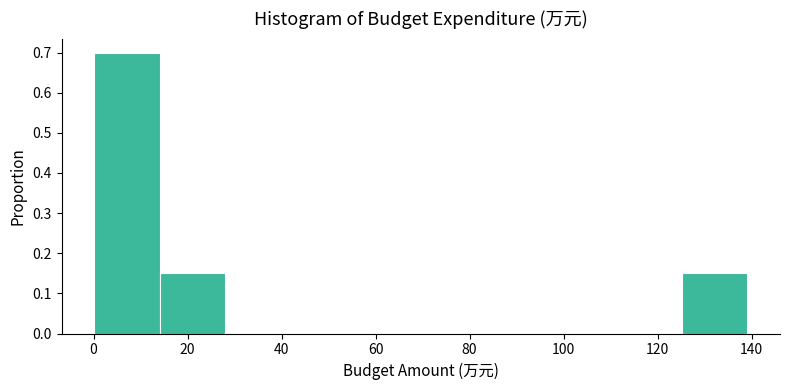

Which range on the x-axis has the tallest bar?

0 to 14